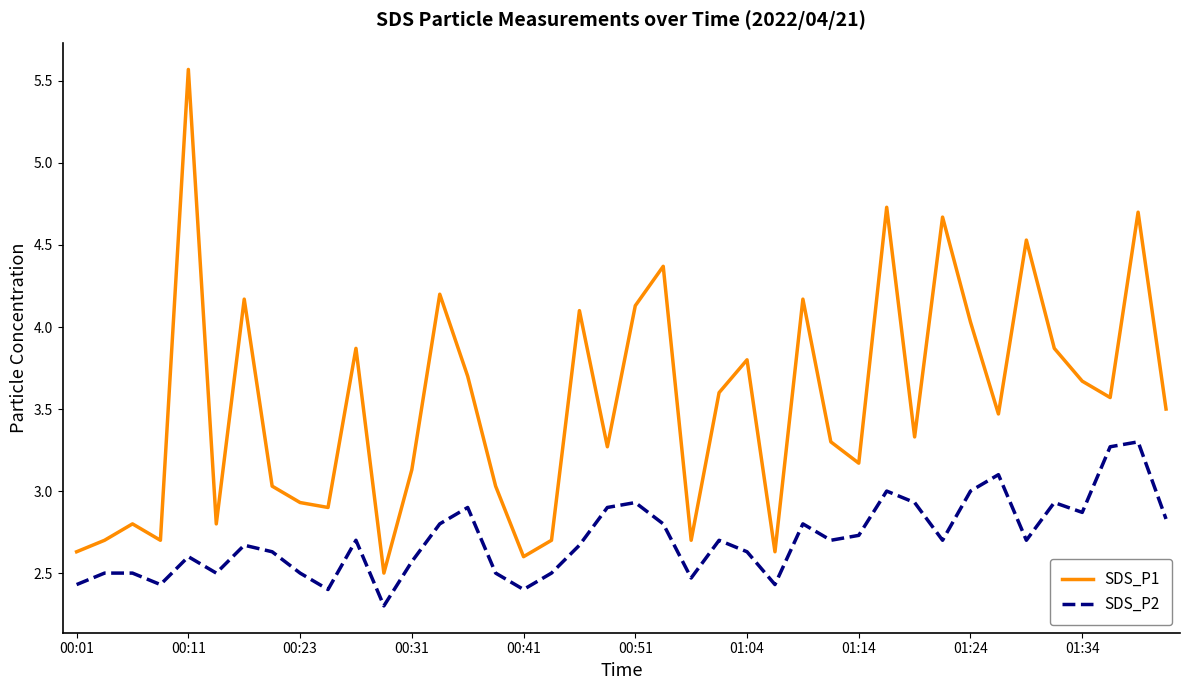

What is the maximum value shown in the chart?

5.6